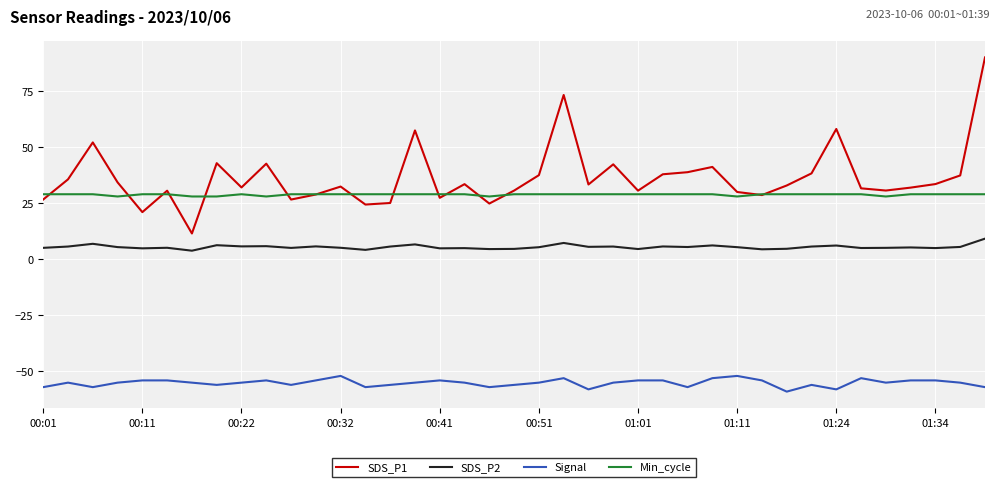

In Signal, how many points are lower than both neighbors (excluding endpoints)?

10